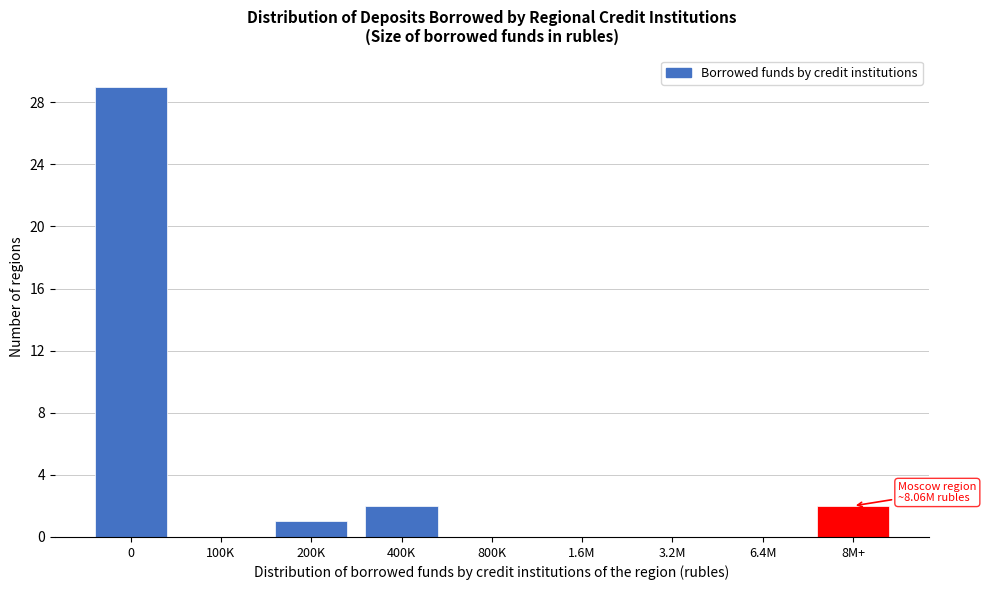

Reading right to left, transcribe all the data shown in this chart.

8M+=2	6.4M=0	3.2M=0	1.6M=0	800K=0	400K=2	200K=1	100K=0	0=29